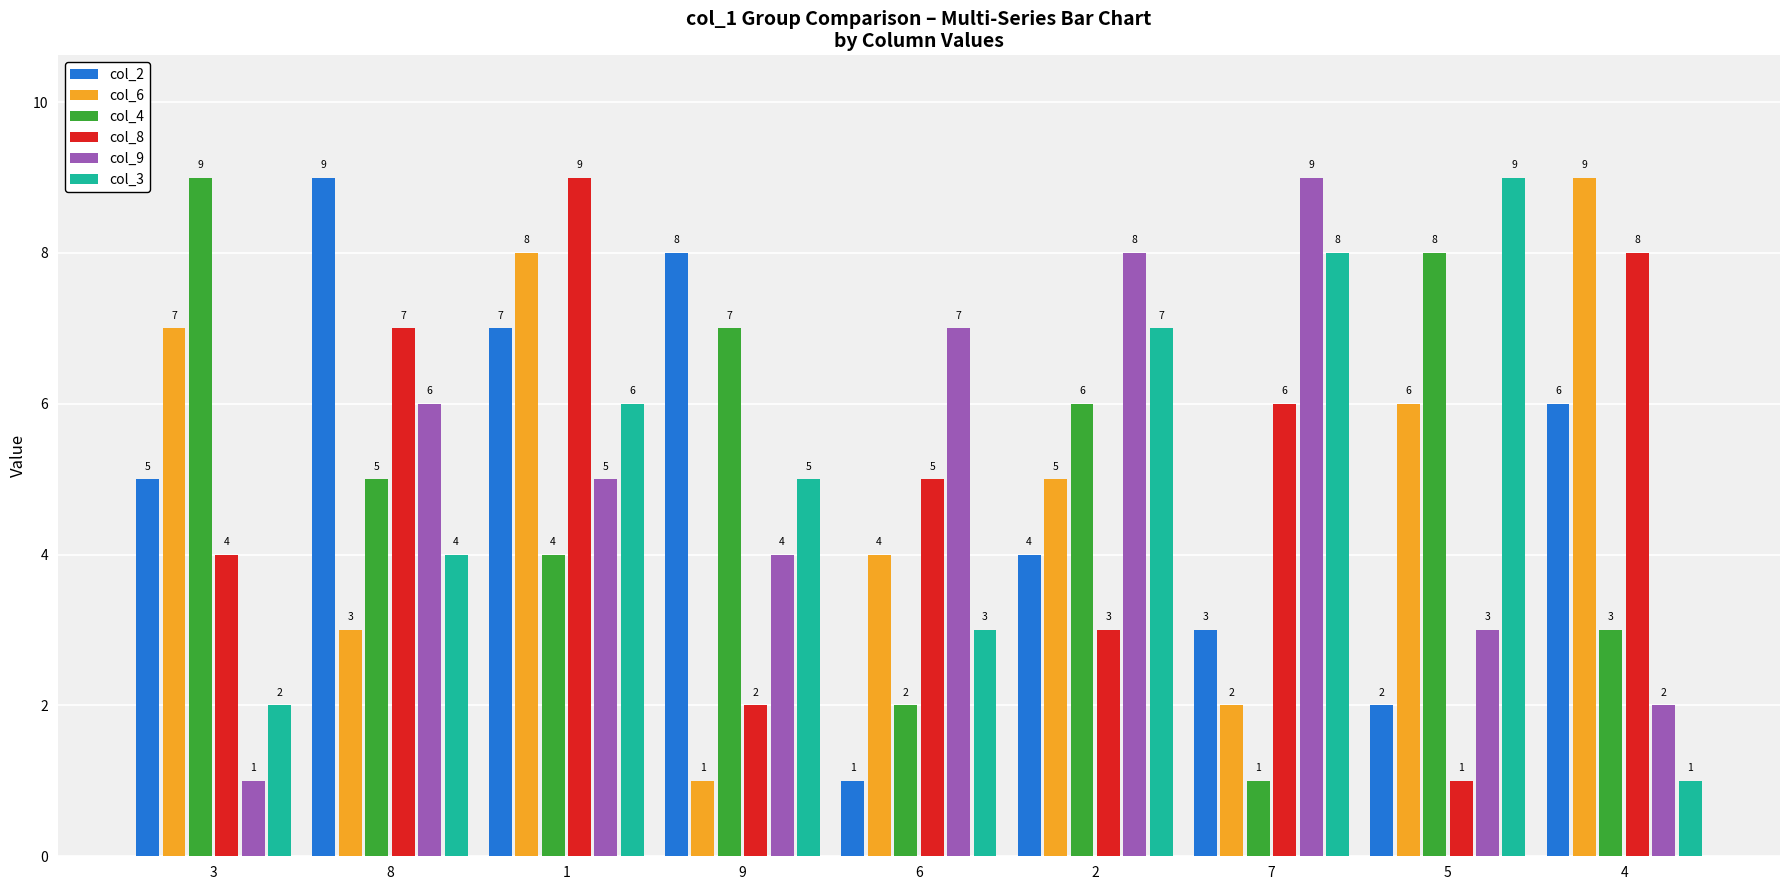

The value of col_2 at 8 is 12. True or false?

False